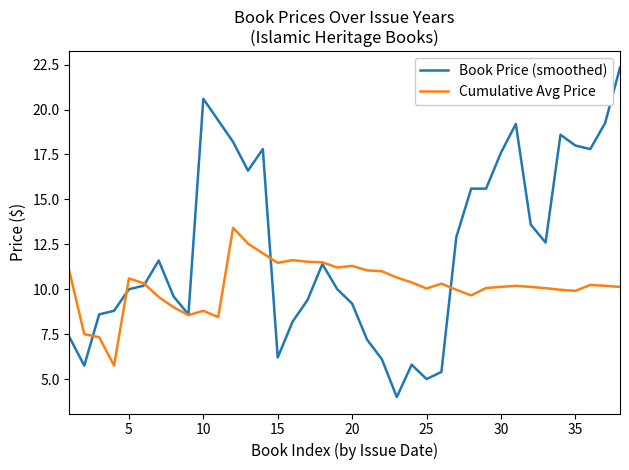

Which series has the largest range (max minus min)?

Book Price (smoothed)